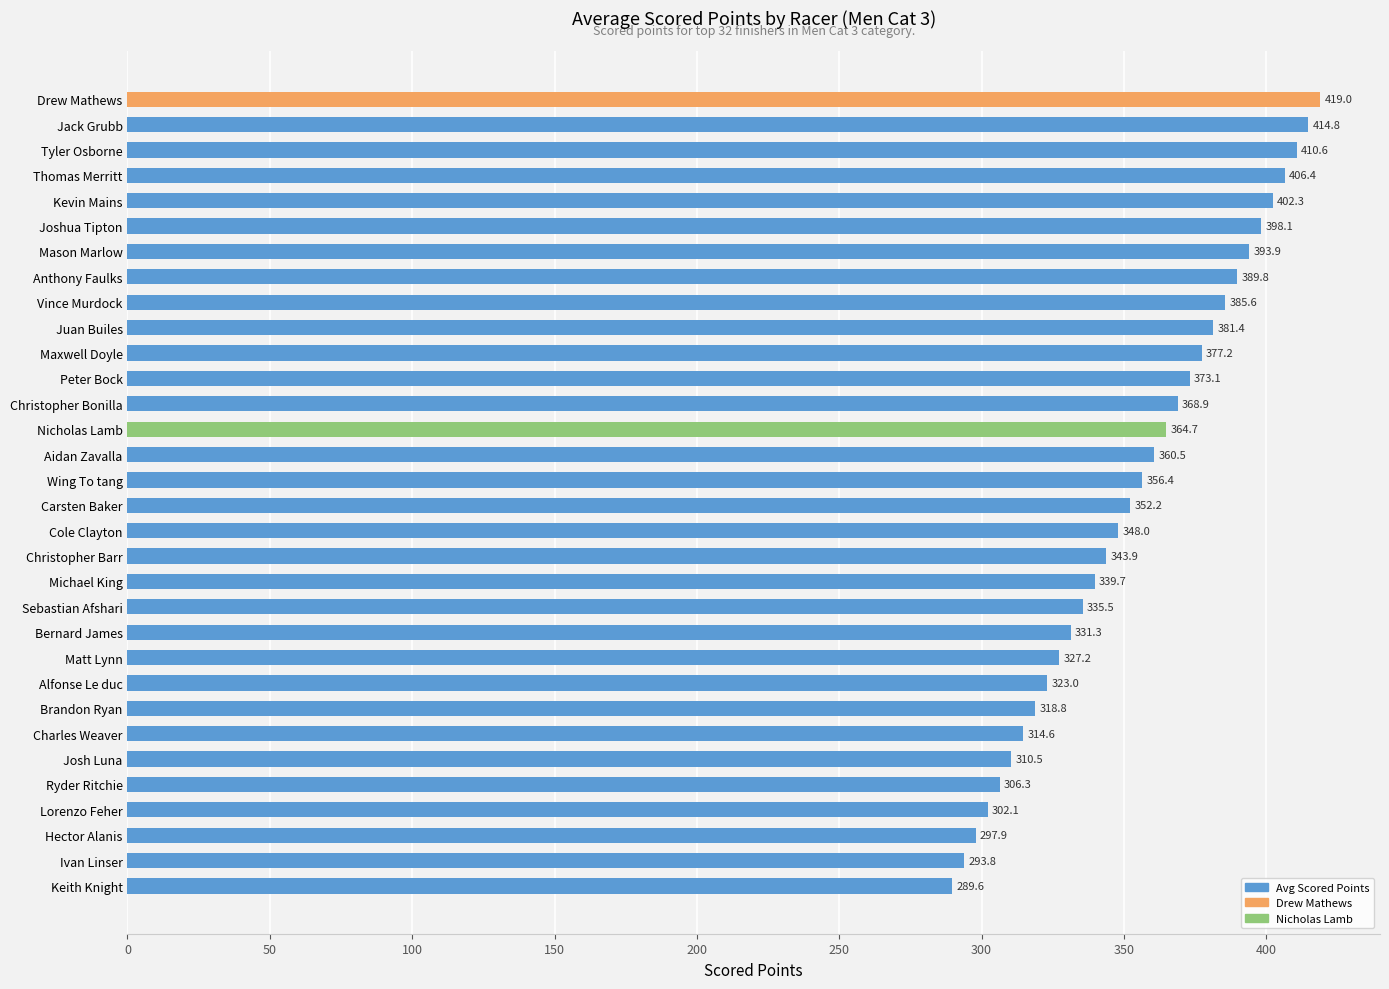

Count the number of categories in the chart.

32